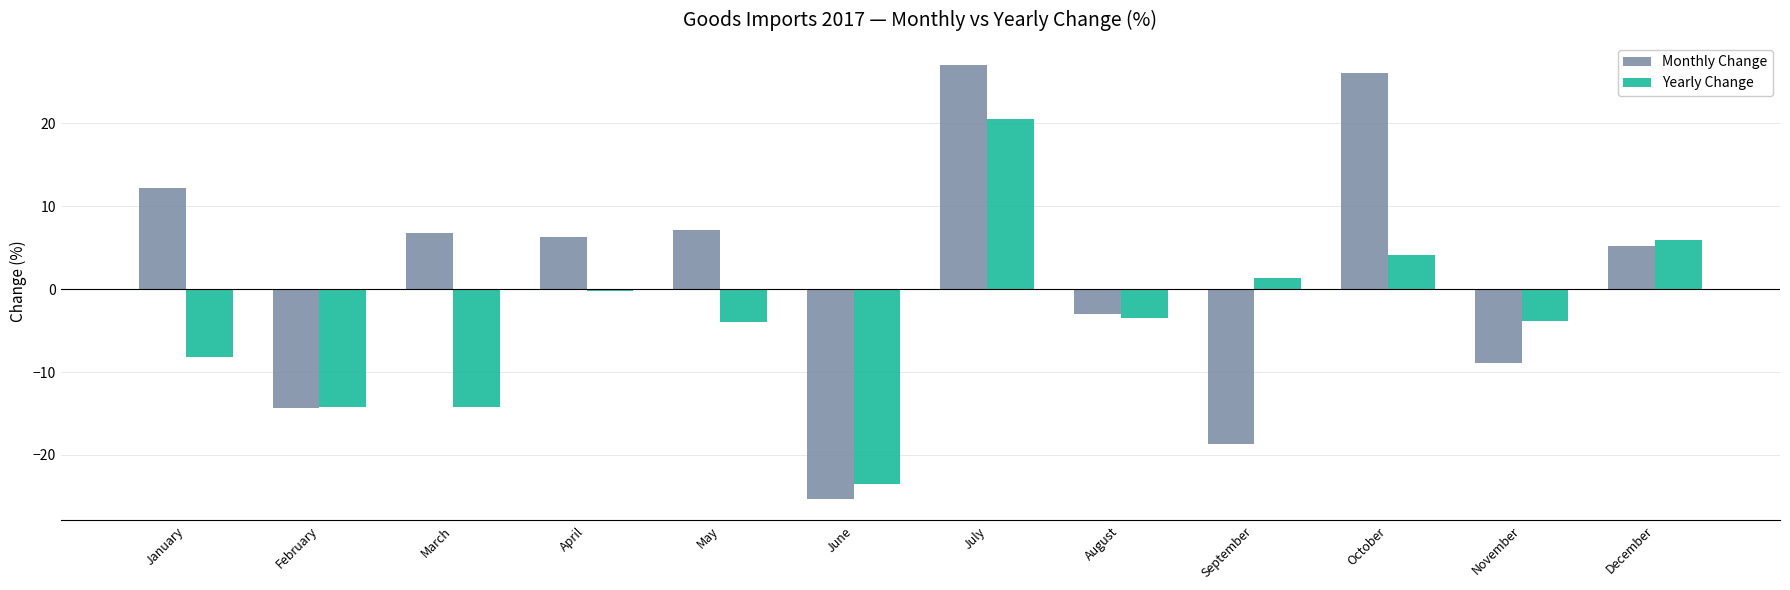

What are all the series names shown in the legend?

Monthly Change, Yearly Change